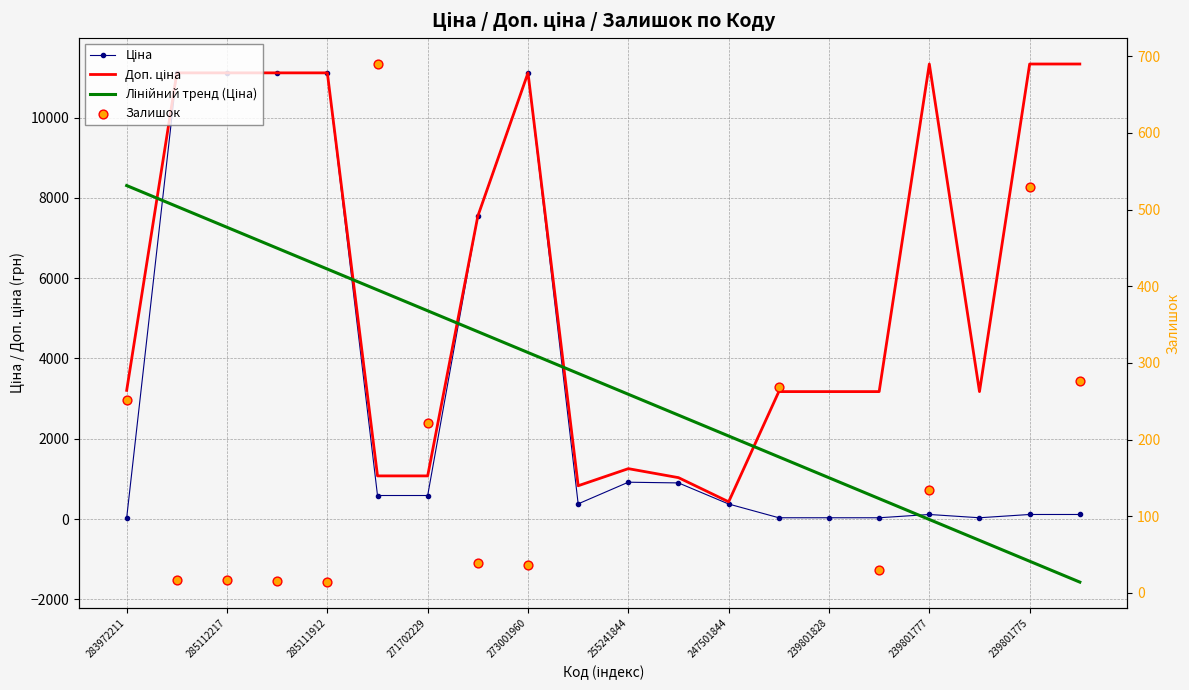

Which series has the largest total across all categories?

Доп. ціна